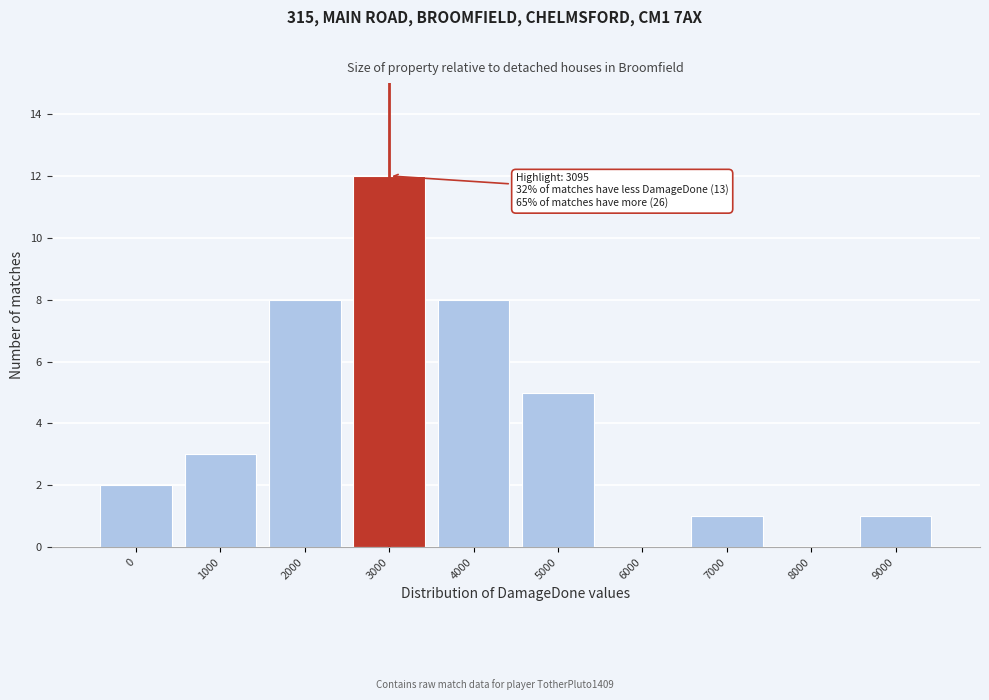

Reading right to left, transcribe all the data shown in this chart.

9000=1	8000=0	7000=1	6000=0	5000=5	4000=8	3000=12	2000=8	1000=3	0=2